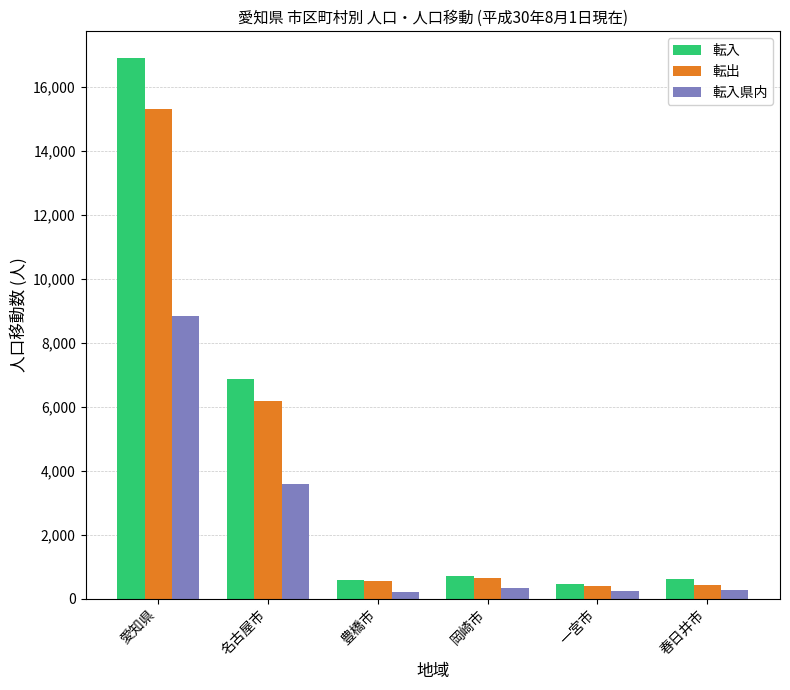

What are all the series names shown in the legend?

転入, 転出, 転入県内